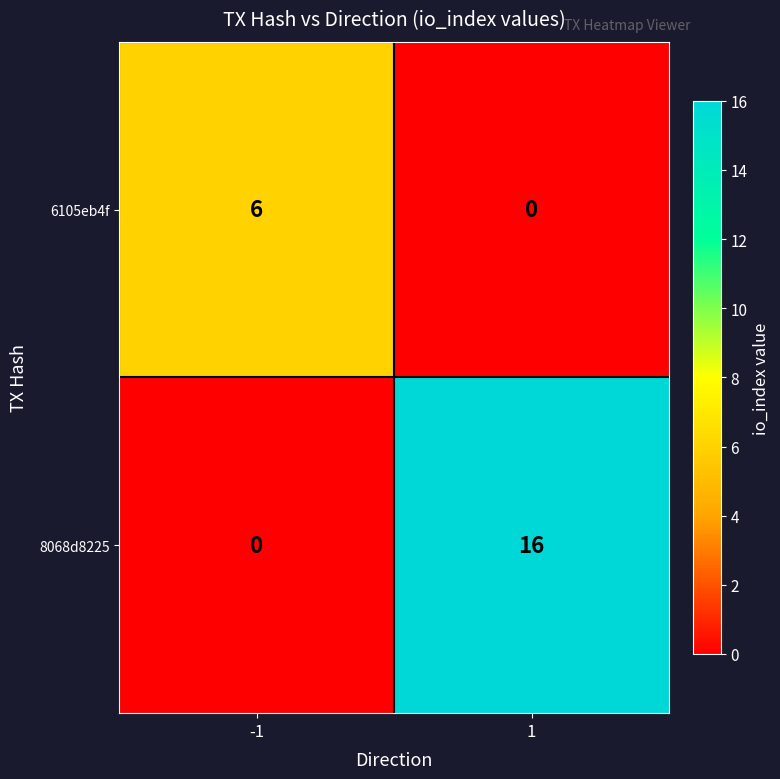

How many values in the 6105eb4f series are below 6?

1